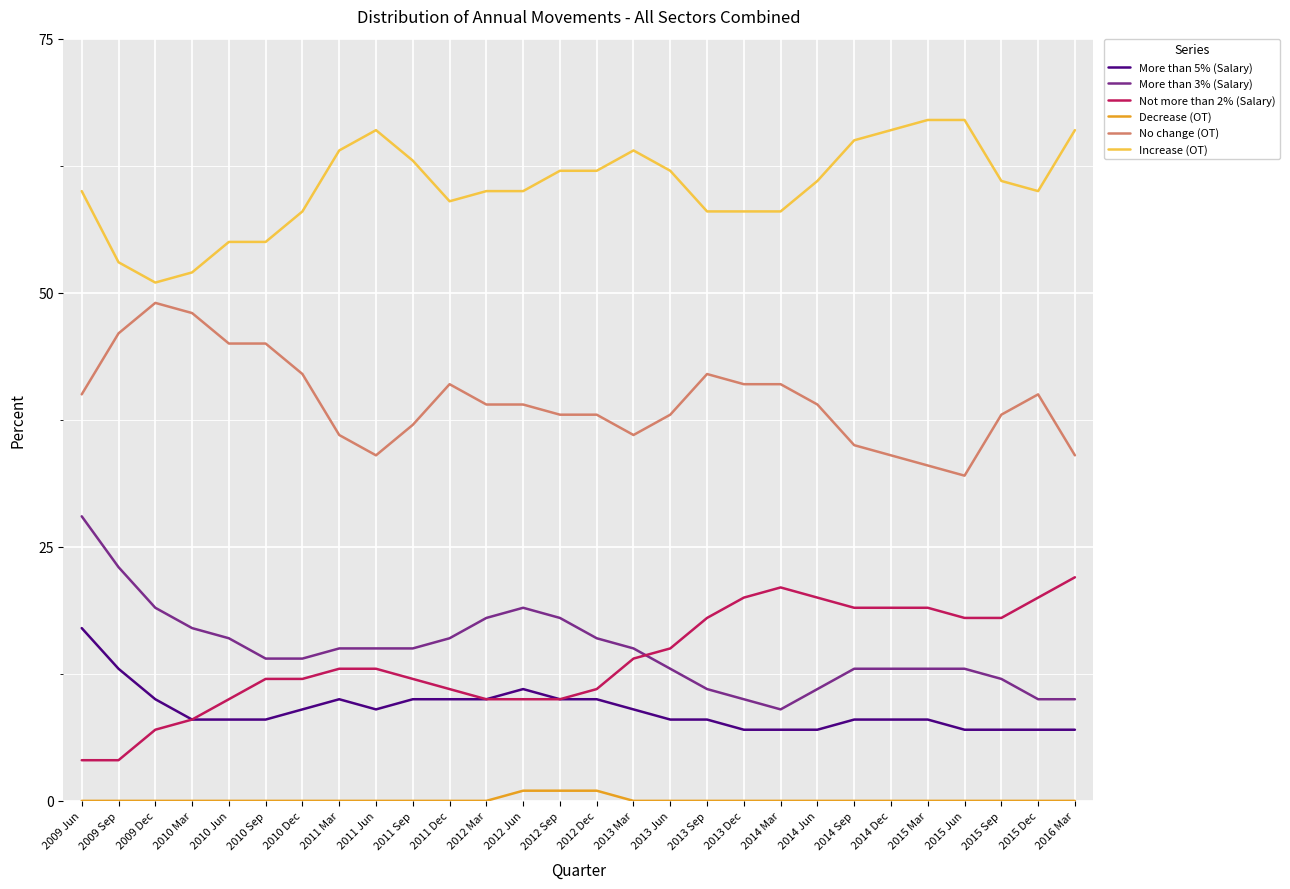

Reading left to right, extract all data points from this chart.

More than 5% (Salary): 2009 Jun=17	2009 Sep=13	2009 Dec=10	2010 Mar=8	2010 Jun=8	2010 Sep=8	2010 Dec=9	2011 Mar=10	2011 Jun=9	2011 Sep=10	2011 Dec=10	2012 Mar=10	2012 Jun=11	2012 Sep=10	2012 Dec=10	2013 Mar=9	2013 Jun=8	2013 Sep=8	2013 Dec=7	2014 Mar=7	2014 Jun=7	2014 Sep=8	2014 Dec=8	2015 Mar=8	2015 Jun=7	2015 Sep=7	2015 Dec=7	2016 Mar=7
More than 3% (Salary): 2009 Jun=28	2009 Sep=23	2009 Dec=19	2010 Mar=17	2010 Jun=16	2010 Sep=14	2010 Dec=14	2011 Mar=15	2011 Jun=15	2011 Sep=15	2011 Dec=16	2012 Mar=18	2012 Jun=19	2012 Sep=18	2012 Dec=16	2013 Mar=15	2013 Jun=13	2013 Sep=11	2013 Dec=10	2014 Mar=9	2014 Jun=11	2014 Sep=13	2014 Dec=13	2015 Mar=13	2015 Jun=13	2015 Sep=12	2015 Dec=10	2016 Mar=10
Not more than 2% (Salary): 2009 Jun=4	2009 Sep=4	2009 Dec=7	2010 Mar=8	2010 Jun=10	2010 Sep=12	2010 Dec=12	2011 Mar=13	2011 Jun=13	2011 Sep=12	2011 Dec=11	2012 Mar=10	2012 Jun=10	2012 Sep=10	2012 Dec=11	2013 Mar=14	2013 Jun=15	2013 Sep=18	2013 Dec=20	2014 Mar=21	2014 Jun=20	2014 Sep=19	2014 Dec=19	2015 Mar=19	2015 Jun=18	2015 Sep=18	2015 Dec=20	2016 Mar=22
Decrease (OT): 2009 Jun=0	2009 Sep=0	2009 Dec=0	2010 Mar=0	2010 Jun=0	2010 Sep=0	2010 Dec=0	2011 Mar=0	2011 Jun=0	2011 Sep=0	2011 Dec=0	2012 Mar=0	2012 Jun=1	2012 Sep=1	2012 Dec=1	2013 Mar=0	2013 Jun=0	2013 Sep=0	2013 Dec=0	2014 Mar=0	2014 Jun=0	2014 Sep=0	2014 Dec=0	2015 Mar=0	2015 Jun=0	2015 Sep=0	2015 Dec=0	2016 Mar=0
No change (OT): 2009 Jun=40	2009 Sep=46	2009 Dec=49	2010 Mar=48	2010 Jun=45	2010 Sep=45	2010 Dec=42	2011 Mar=36	2011 Jun=34	2011 Sep=37	2011 Dec=41	2012 Mar=39	2012 Jun=39	2012 Sep=38	2012 Dec=38	2013 Mar=36	2013 Jun=38	2013 Sep=42	2013 Dec=41	2014 Mar=41	2014 Jun=39	2014 Sep=35	2014 Dec=34	2015 Mar=33	2015 Jun=32	2015 Sep=38	2015 Dec=40	2016 Mar=34
Increase (OT): 2009 Jun=60	2009 Sep=53	2009 Dec=51	2010 Mar=52	2010 Jun=55	2010 Sep=55	2010 Dec=58	2011 Mar=64	2011 Jun=66	2011 Sep=63	2011 Dec=59	2012 Mar=60	2012 Jun=60	2012 Sep=62	2012 Dec=62	2013 Mar=64	2013 Jun=62	2013 Sep=58	2013 Dec=58	2014 Mar=58	2014 Jun=61	2014 Sep=65	2014 Dec=66	2015 Mar=67	2015 Jun=67	2015 Sep=61	2015 Dec=60	2016 Mar=66